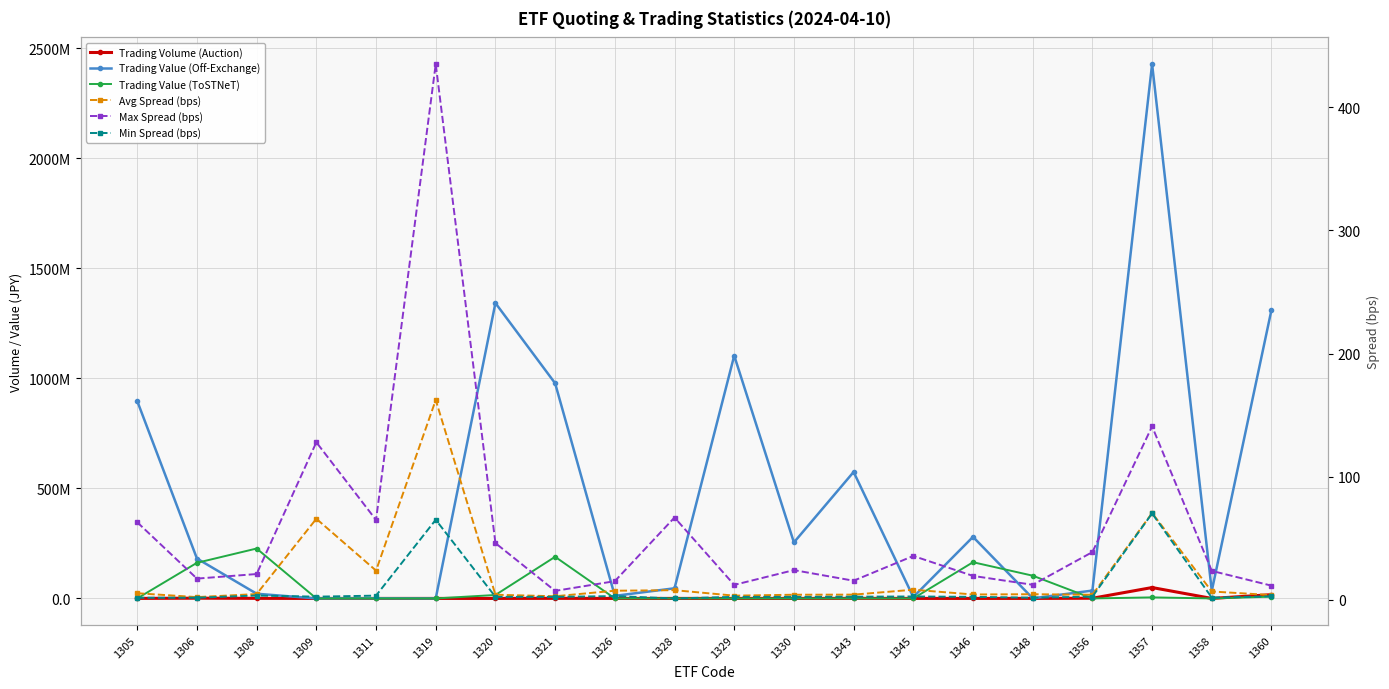

What is the greatest value displayed?

2426987141.0